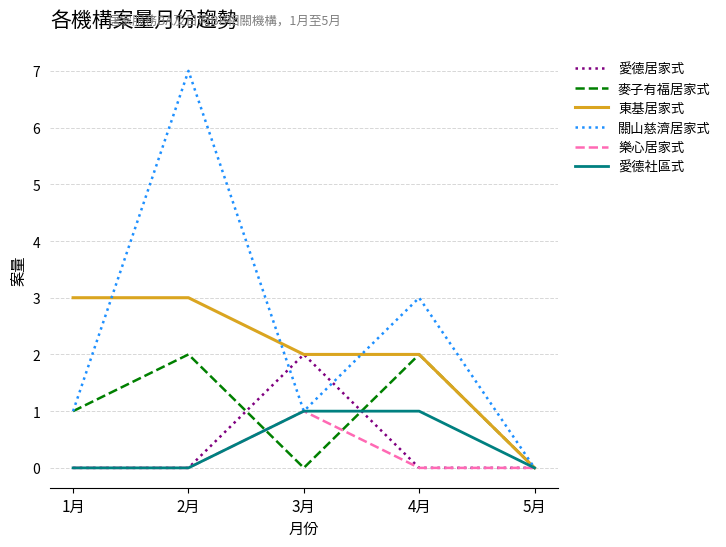

Which series has the largest range (max minus min)?

關山慈濟居家式